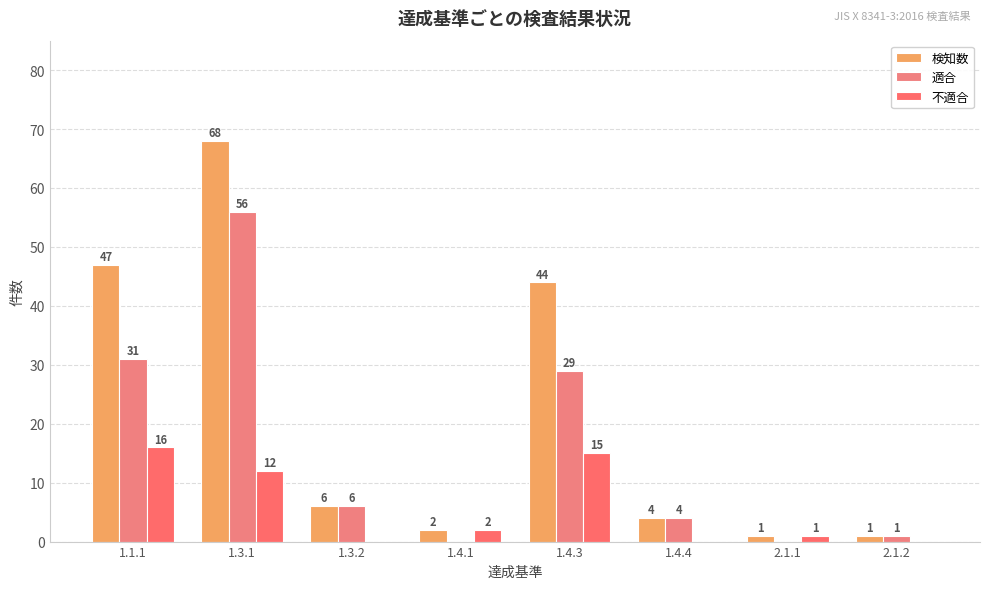

True or false: 適合 has a value of 9 at 1.3.2.

False